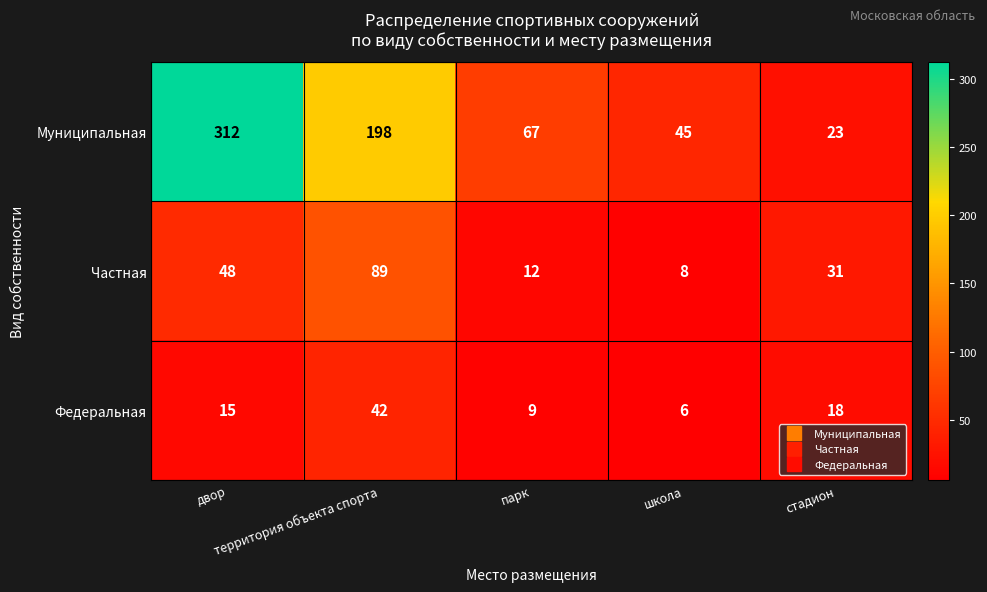

Which series has the largest range (max minus min)?

Муниципальная